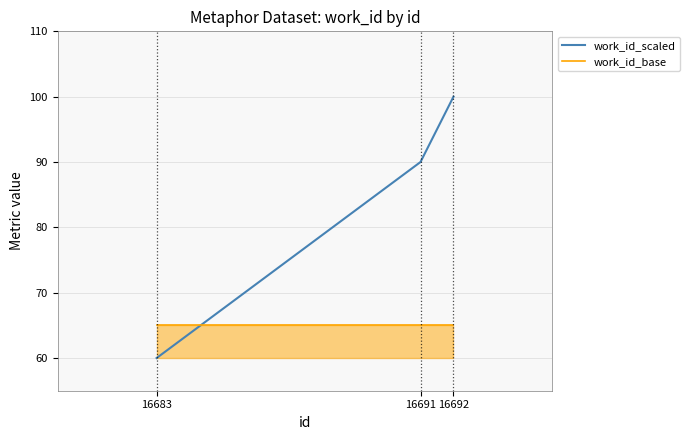

What is the difference between the highest and lowest values at 16683?

5